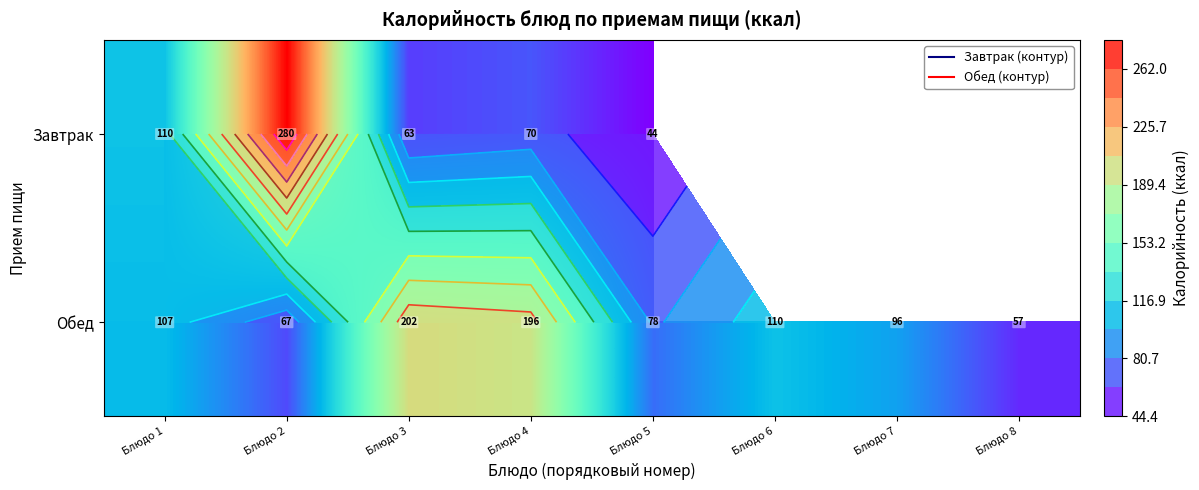

At which label does Завтрак reach its peak?

Блюдо 2